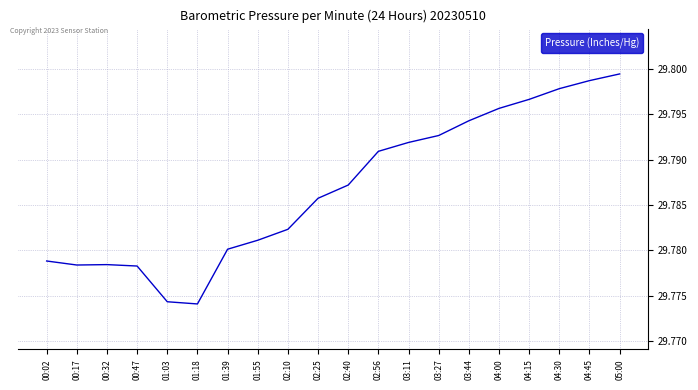

Which has a higher value, 01:18 or 02:40?

02:40